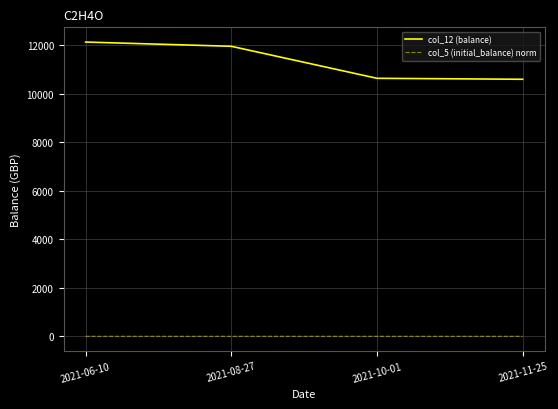

The col_12 (balance) series shows 16594.4 at 2021-06-10. True or false?

False